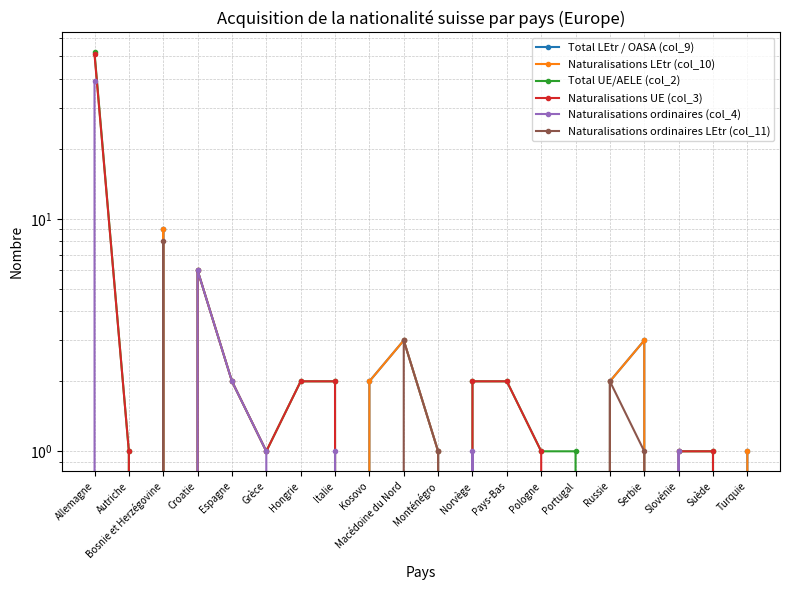

Where is Naturalisations ordinaires (col_4) nearest to the value 19?

Croatie